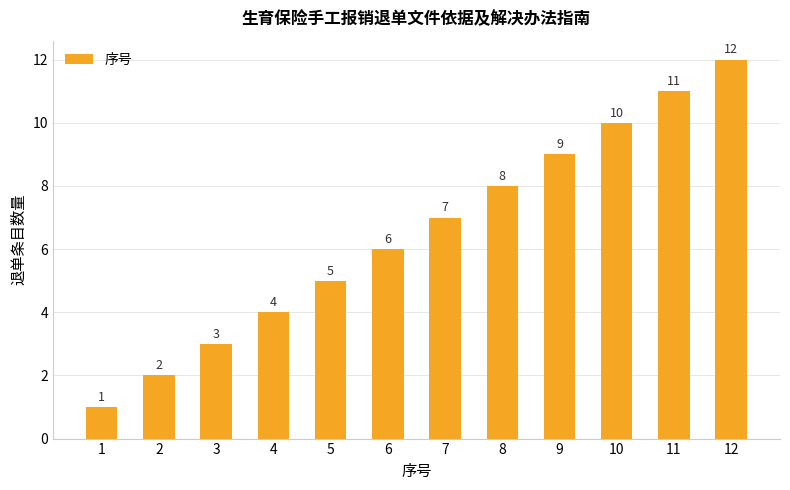

What is the sum of all values?

78